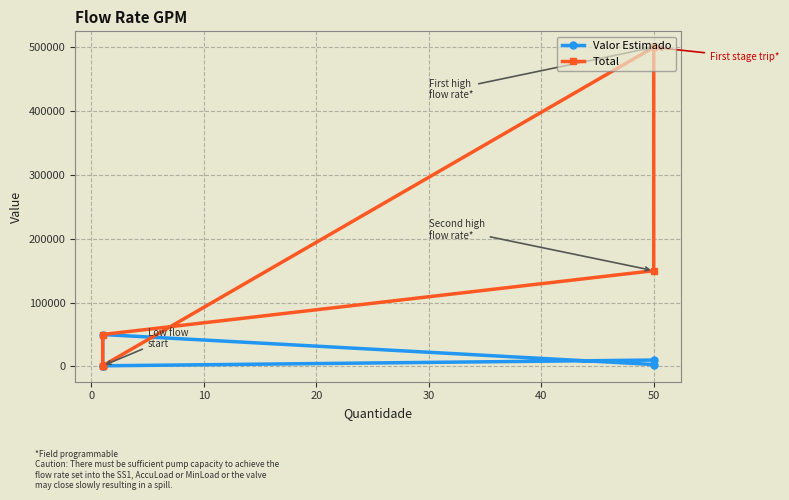

How many data points in Total are less than 50000?

2